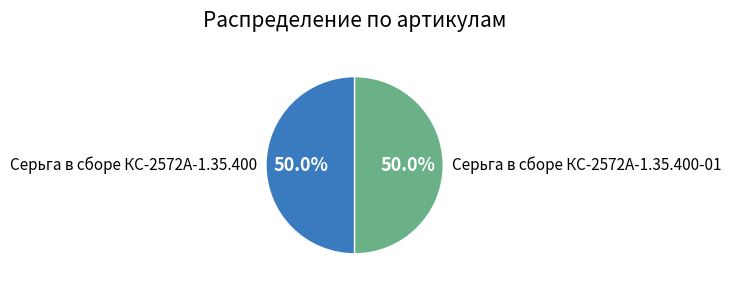

What is the ratio of the value at Серьга в сборе КС-2572А-1.35.400-01 to the value at Серьга в сборе КС-2572А-1.35.400?

1.0